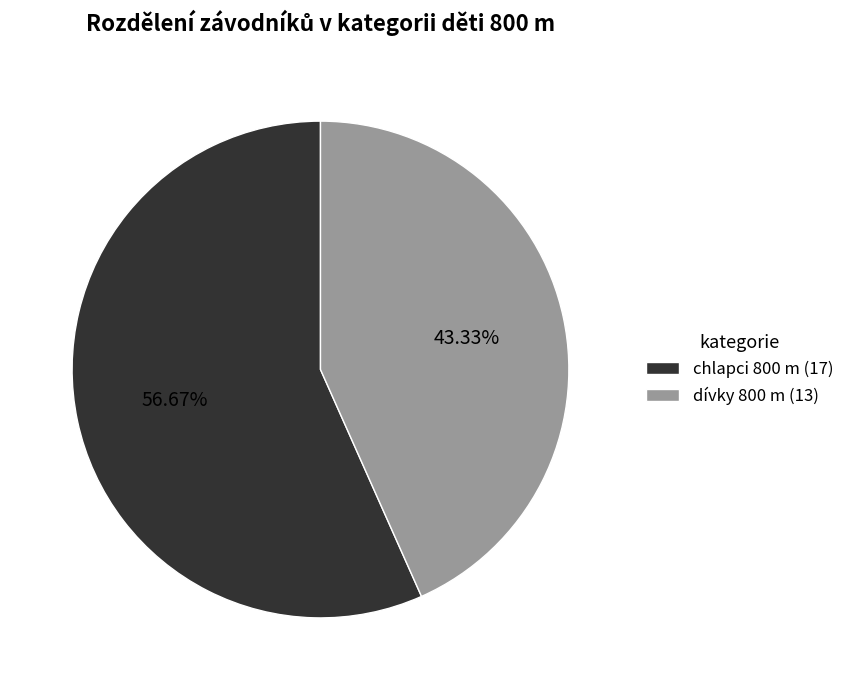

Approximately how many times larger is the value at dívky 800 m compared to chlapci 800 m?

0.8